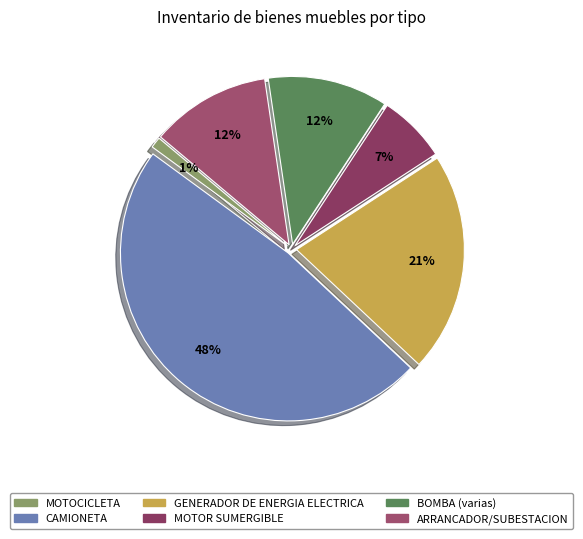

Count the number of slices in the pie.

6